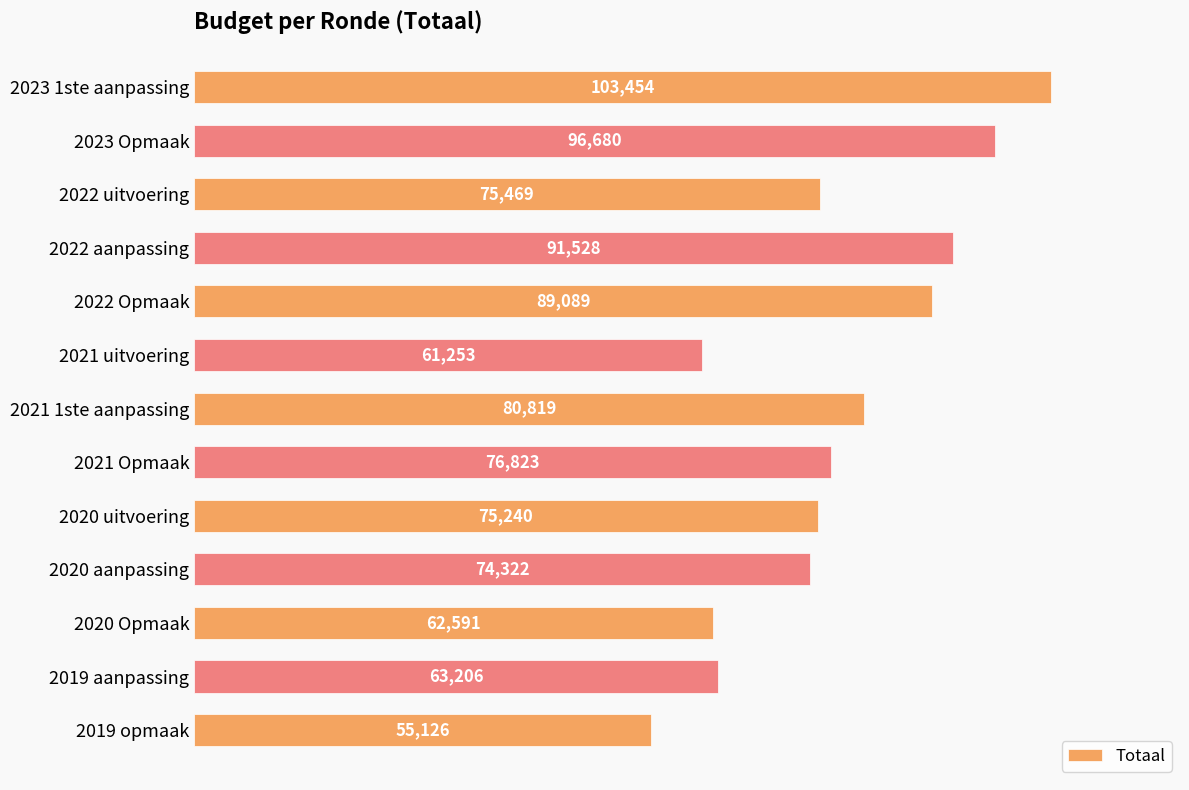

Which has a higher value, 2021 uitvoering or 2022 uitvoering?

2022 uitvoering